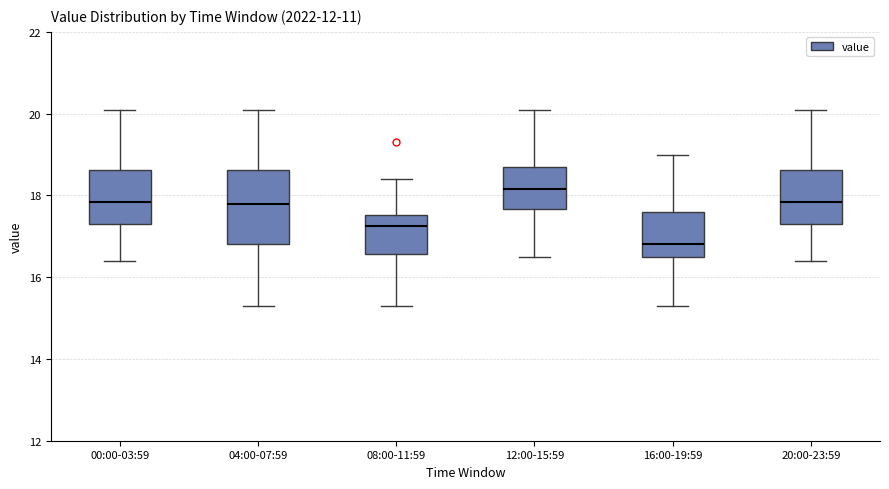

Reading left to right, transcribe this box plot: for each box, give where its median line is, the range the box spans, and where its two whiskers end, as read against the y-axis. The values are not printed on the chart, so give them approximately, as read against the axis.

00:00-03:59: median 17.8, box 17.4 to 18.6, whiskers 16.4 to 20.2
04:00-07:59: median 17.8, box 16.8 to 18.6, whiskers 15.4 to 20.2
08:00-11:59: median 17.2, box 16.6 to 17.6, whiskers 15.4 to 18.4
12:00-15:59: median 18.2, box 17.6 to 18.8, whiskers 16.6 to 20.2
16:00-19:59: median 16.8, box 16.6 to 17.6, whiskers 15.4 to 19.0
20:00-23:59: median 17.8, box 17.4 to 18.6, whiskers 16.4 to 20.2